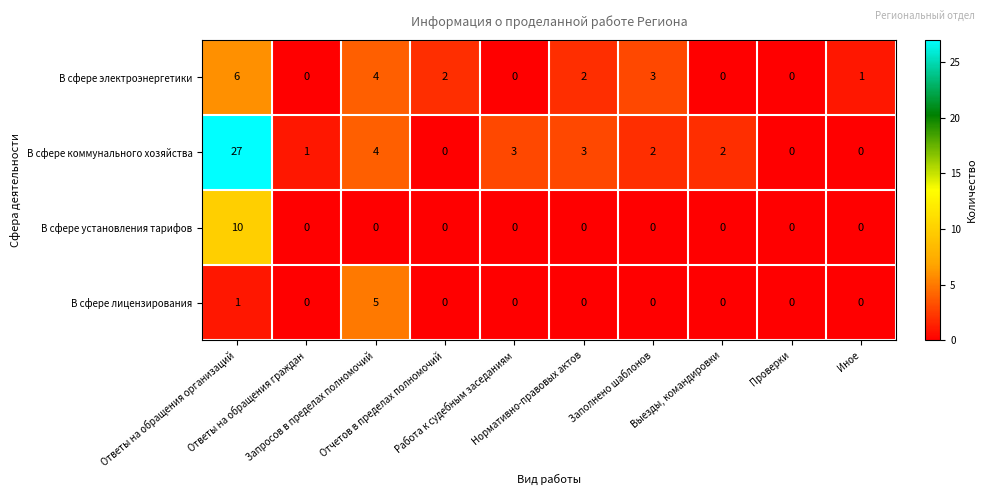

At how many categories does at least one series exceed 11?

1